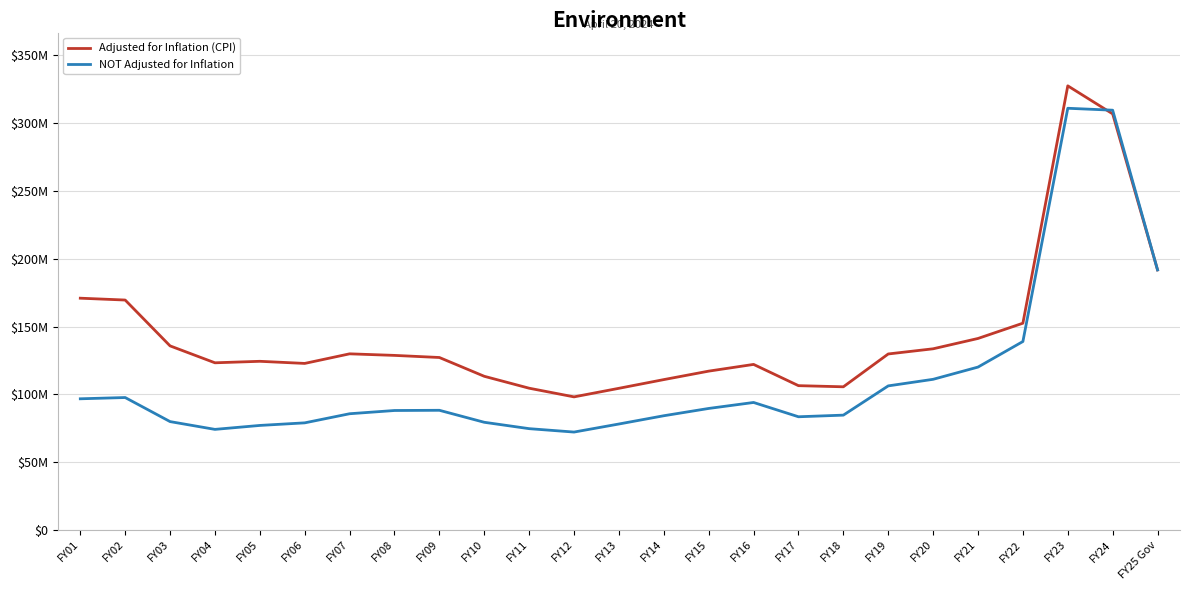

At which category does the chart reach its minimum across all series?

FY12